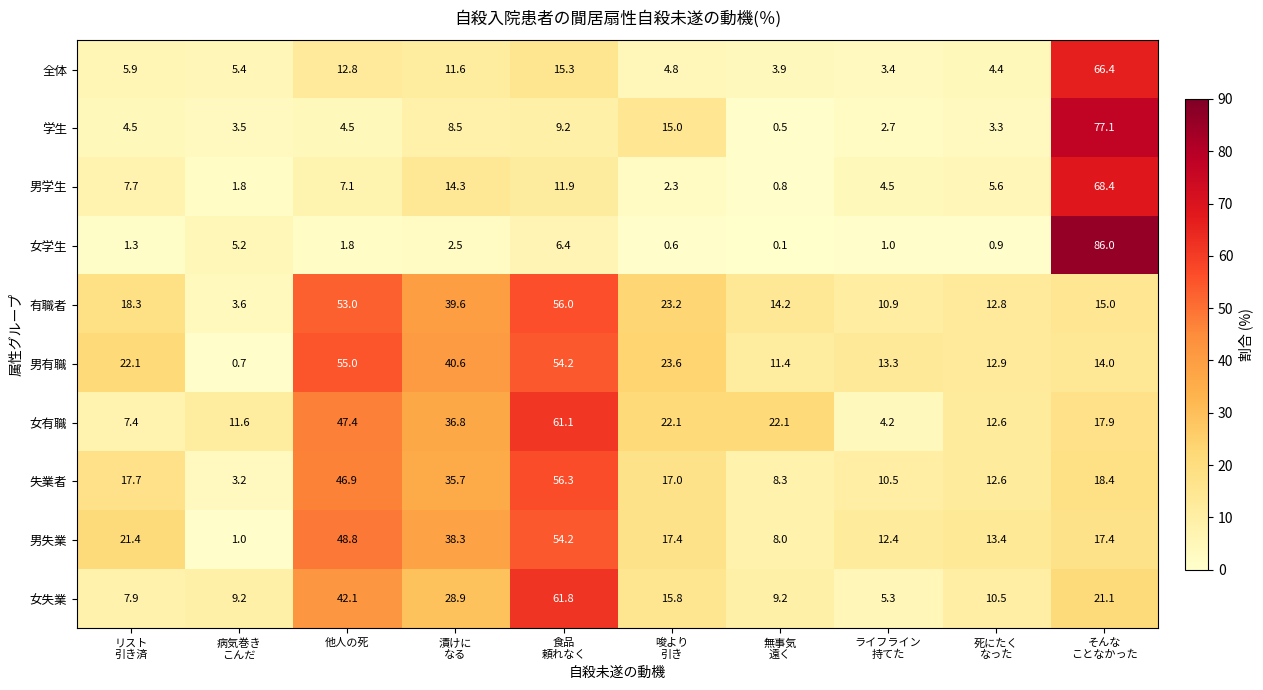

What is the maximum value shown in the chart?

86.0